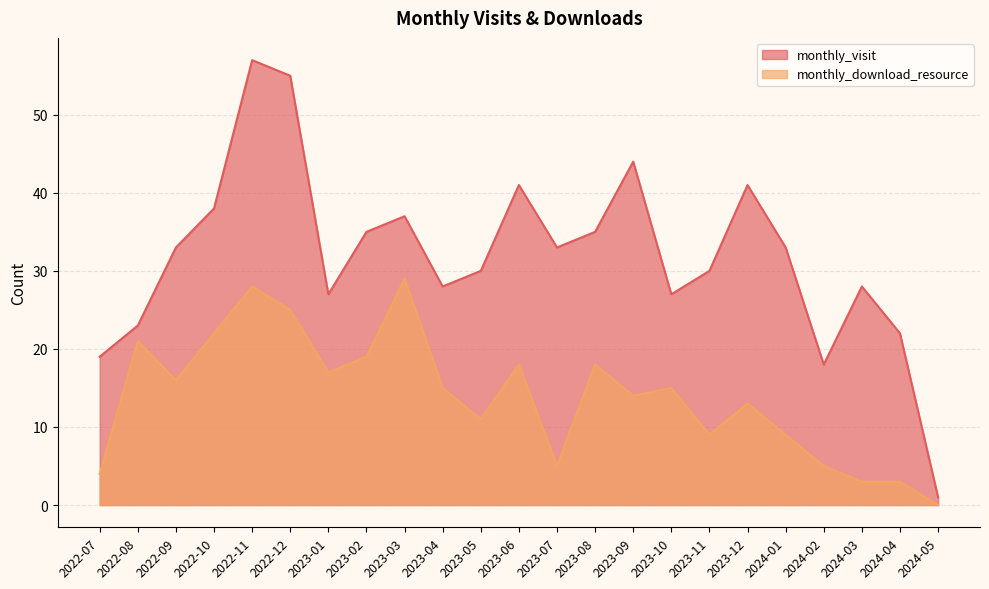

At which label does monthly_download_resource first exceed 15?

2022-08